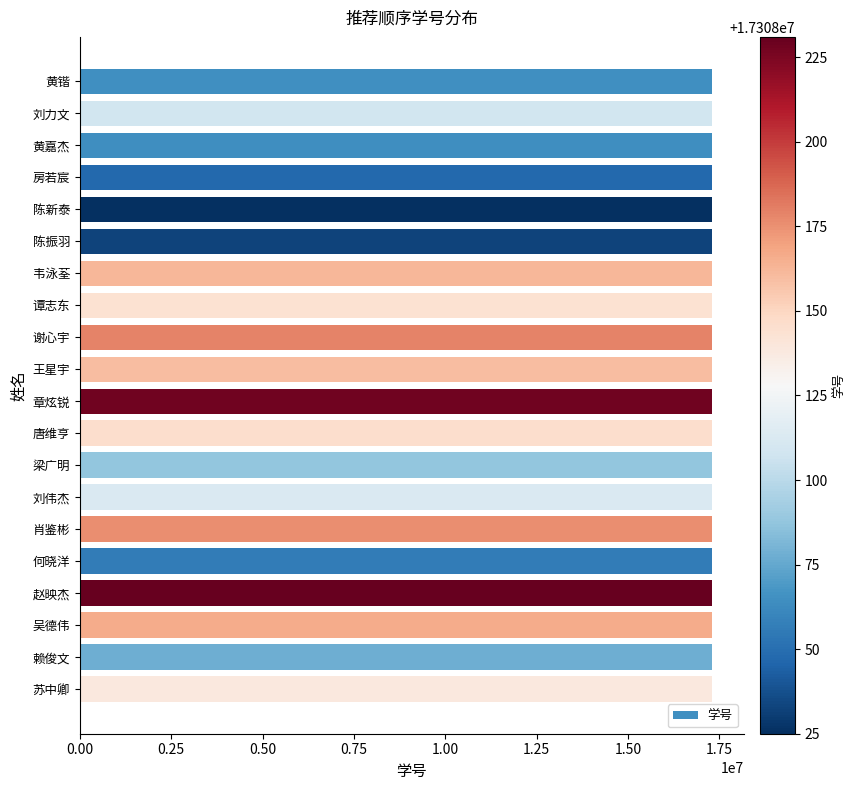

How many categories are shown in the chart?

20